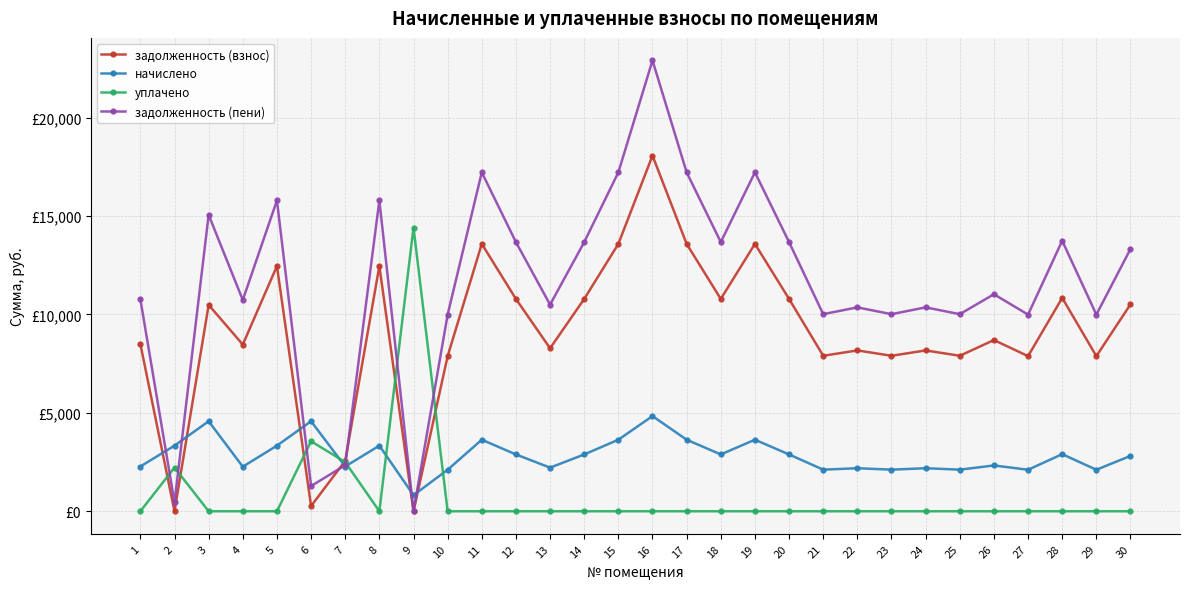

Is this an area chart (filled region under the line)?

No